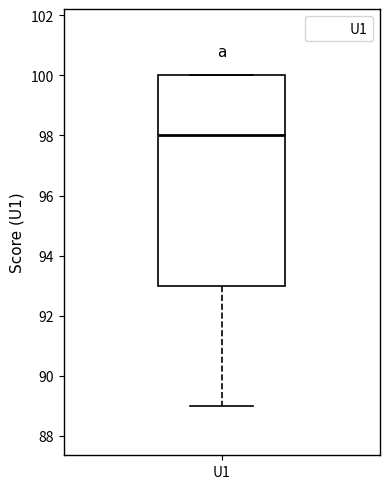

Read this box plot against the y-axis: the position of the median line, the range covered by the box, and the ends of both whiskers. The values are not printed on the chart, so give them approximately, as read against the axis.

median 98, box 93 to 100, whiskers 89 to 100